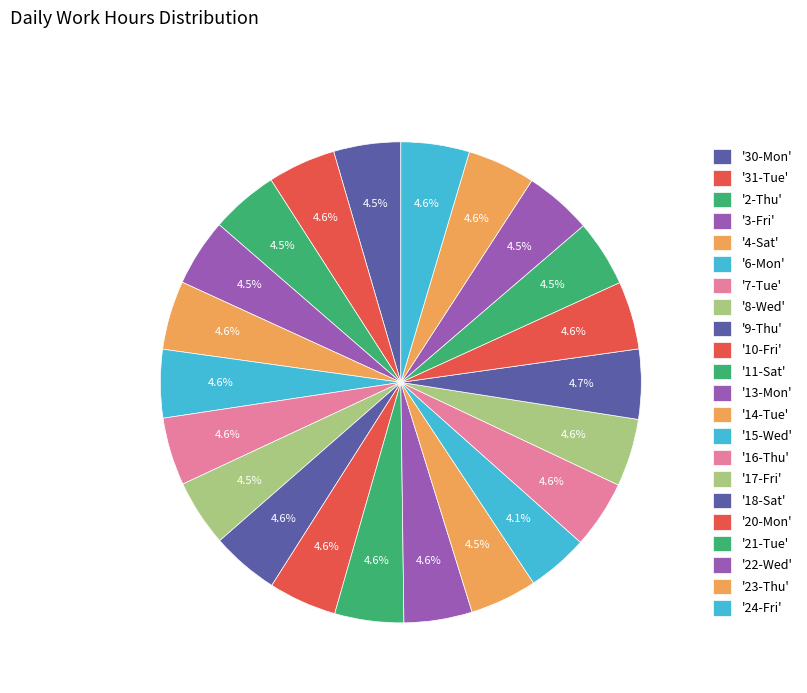

How many slices are in this pie chart?

22